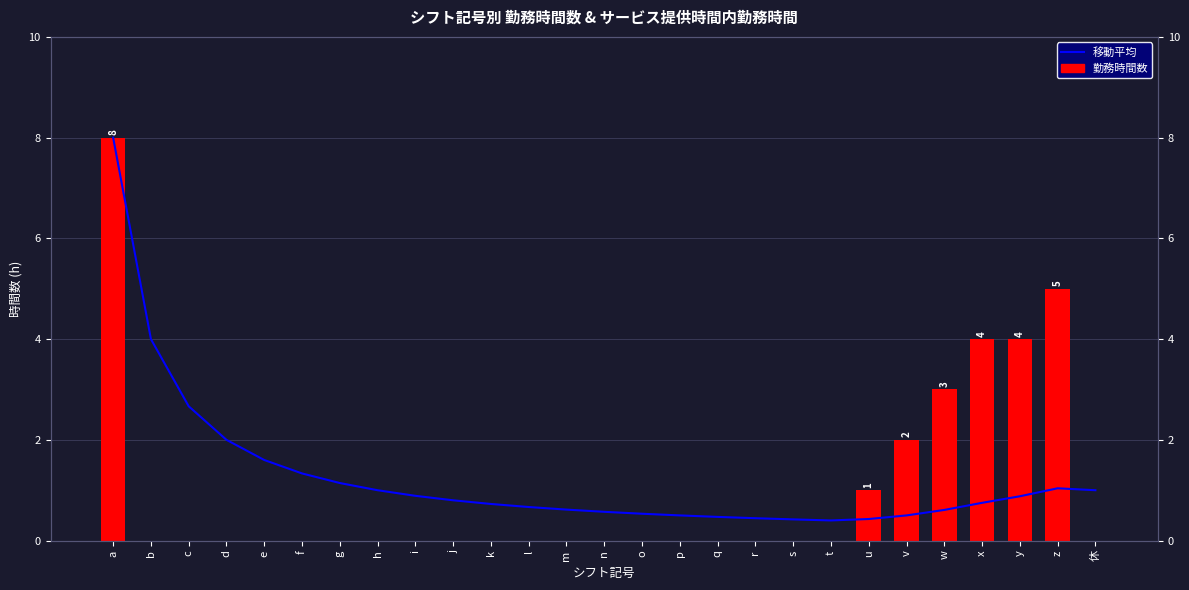

List the series in order of their overall mean, lowest first.

勤務時間数, 移動平均 (勤務時間数)